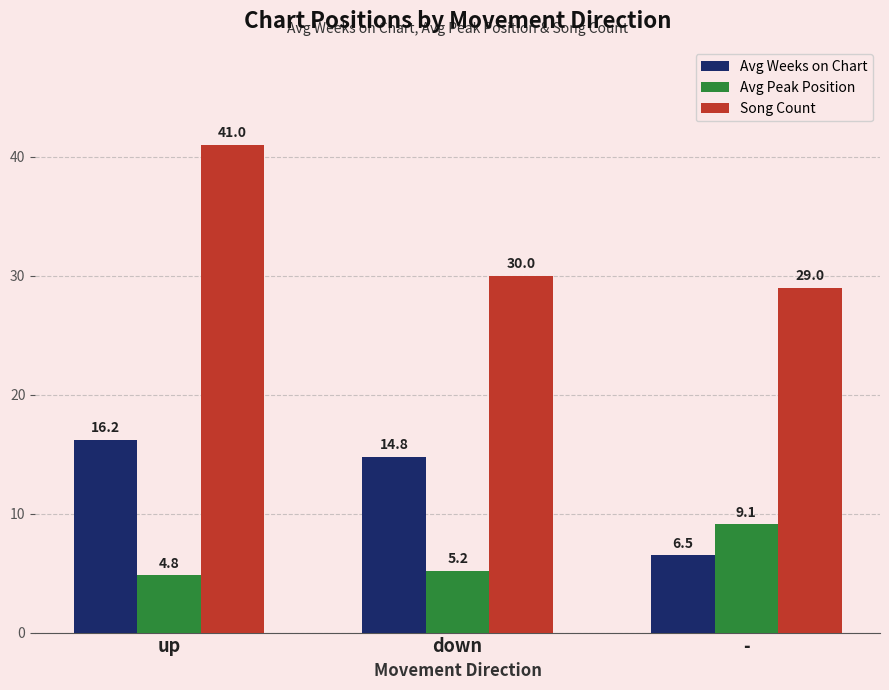

What is the maximum value for Avg Weeks on Chart?

16.2